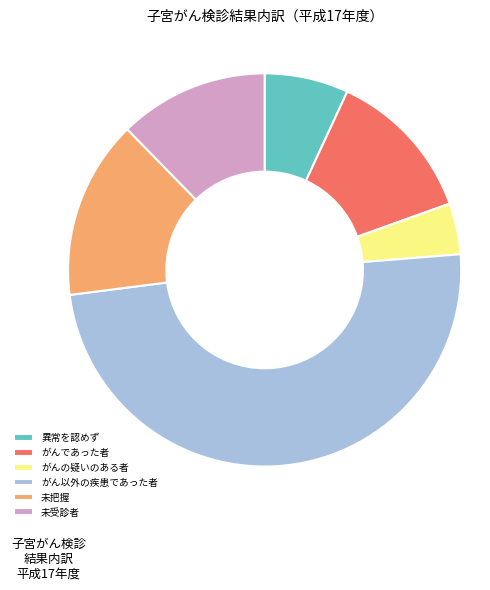

Between がん以外の疾患であった者 and 未受診者, which is larger?

がん以外の疾患であった者